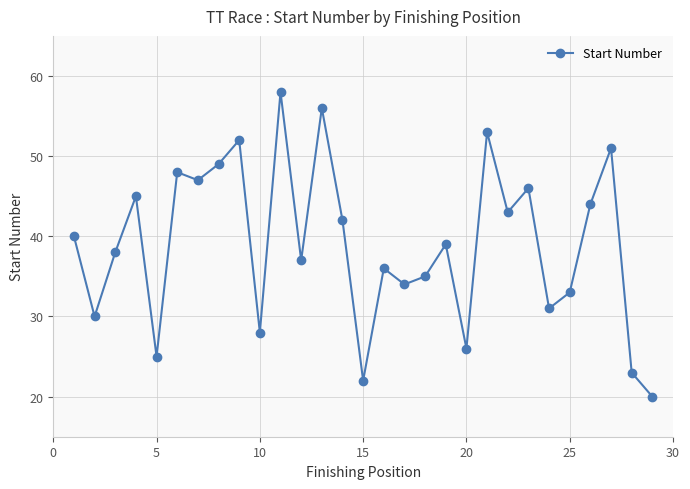

How many lines are shown in the chart?

1